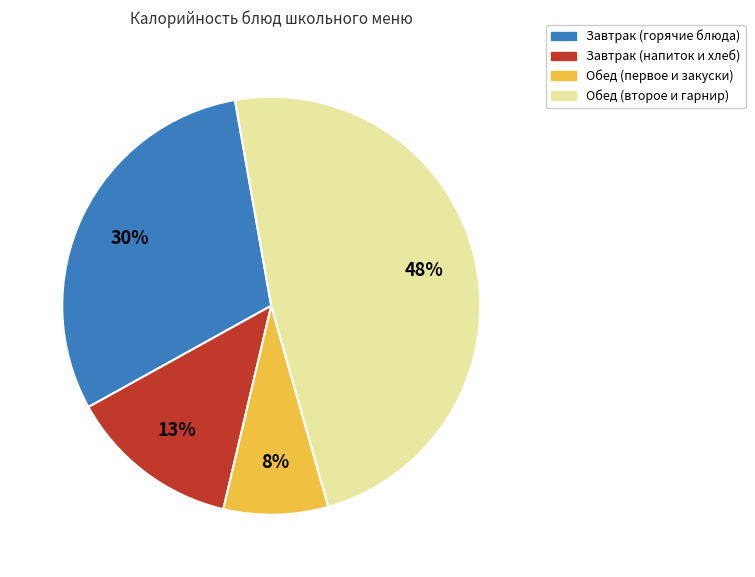

Is there any slice that represents more than half of the pie?

No